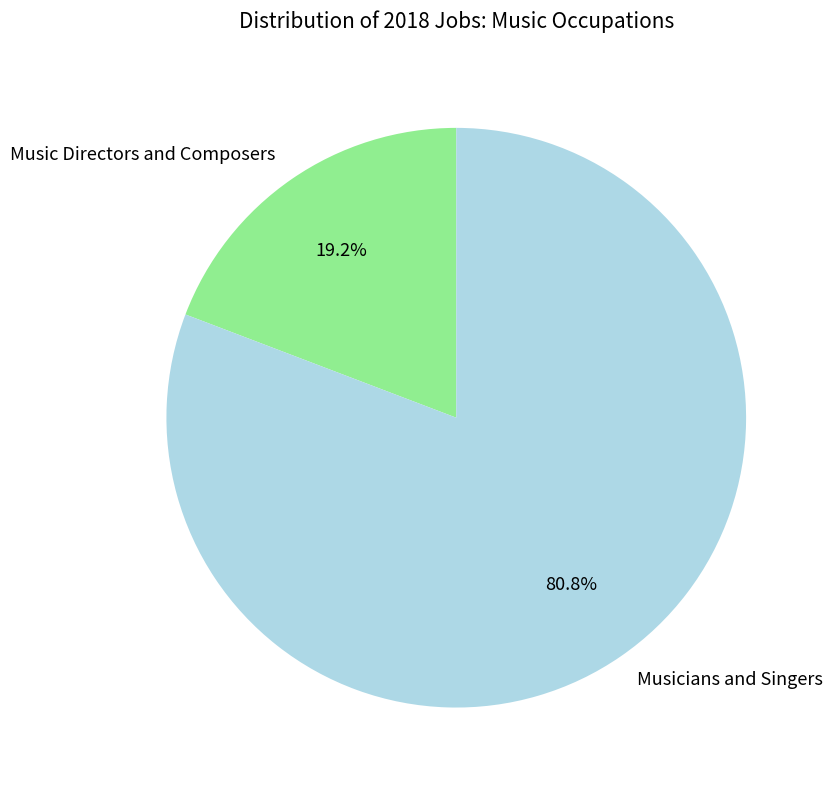

To the nearest percent, what percentage of the pie is Music Directors and Composers?

19%